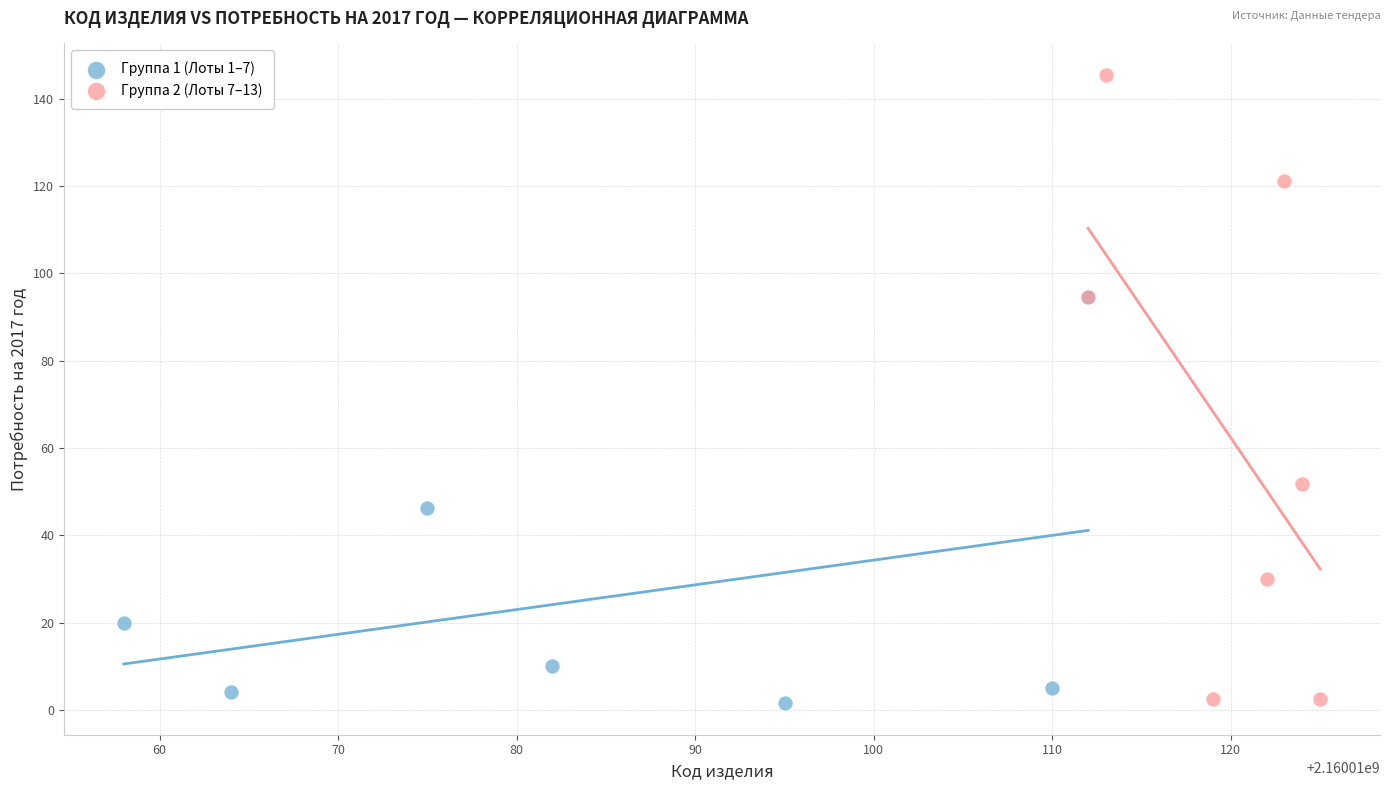

Which series contains the highest Y value?

Группа 2 (Лоты 7–13)